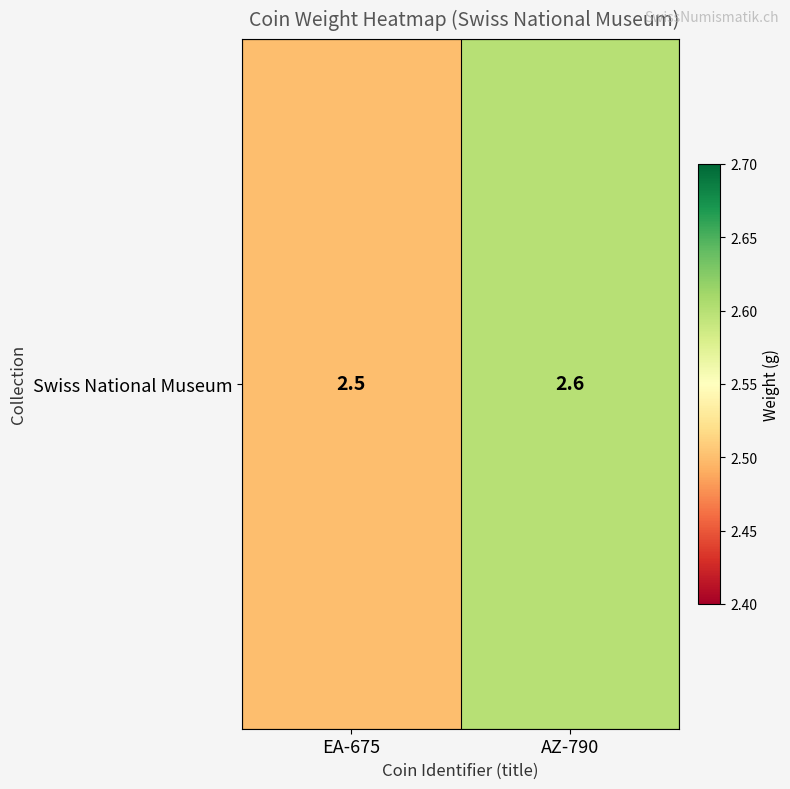

The value at EA-675 is 4.5. True or false?

False